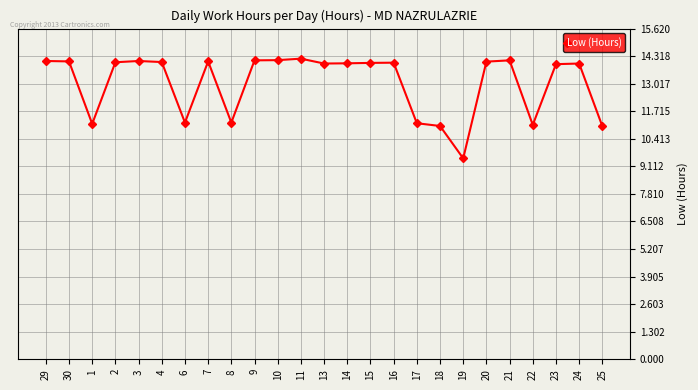

What is the label of the 16th point from the right?

9